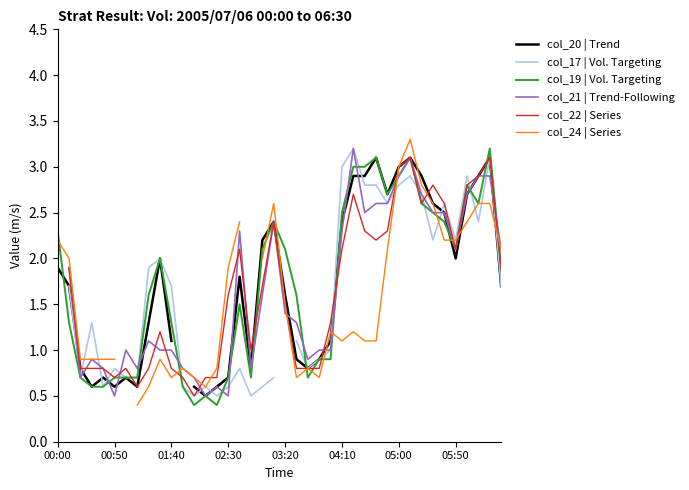

What is the maximum value for col_19 | Vol. Targeting?

3.2